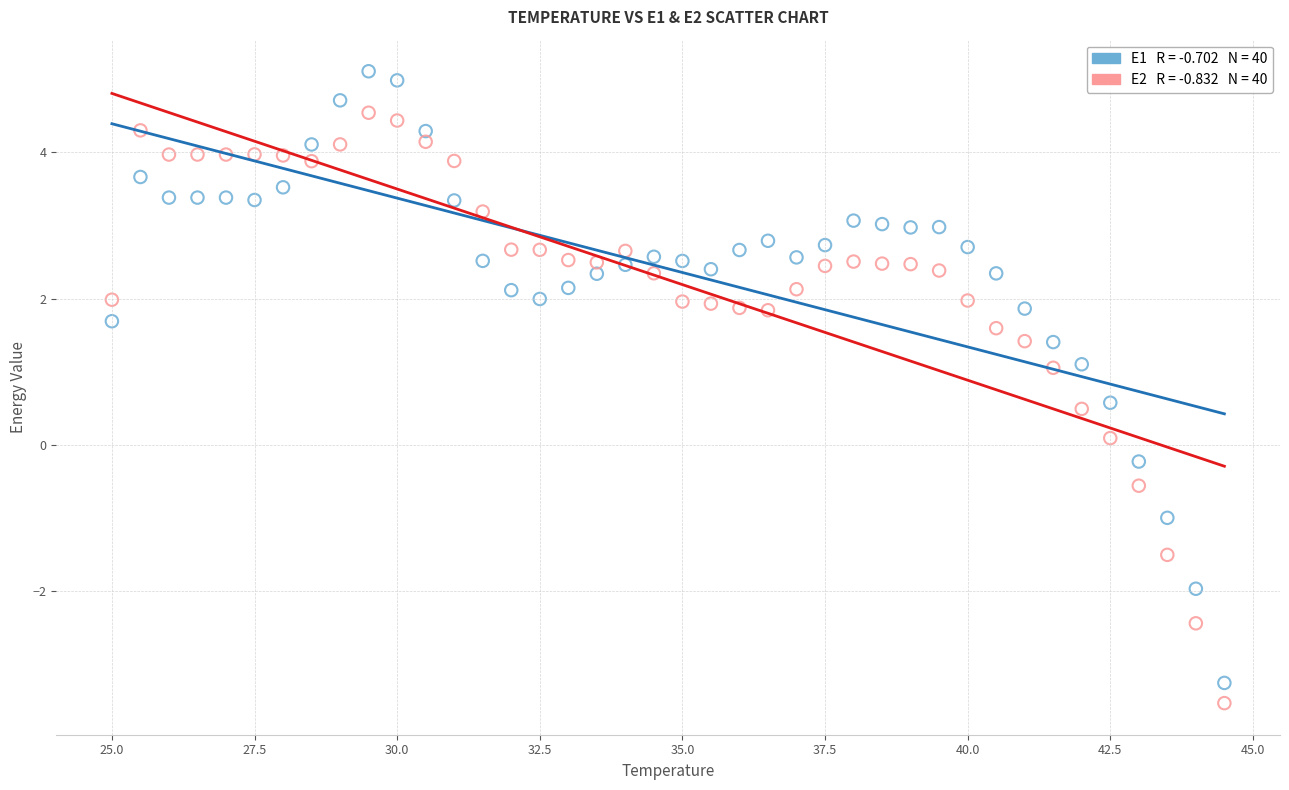

Across all data points, what is the range of X values (max minus min)?

19.5